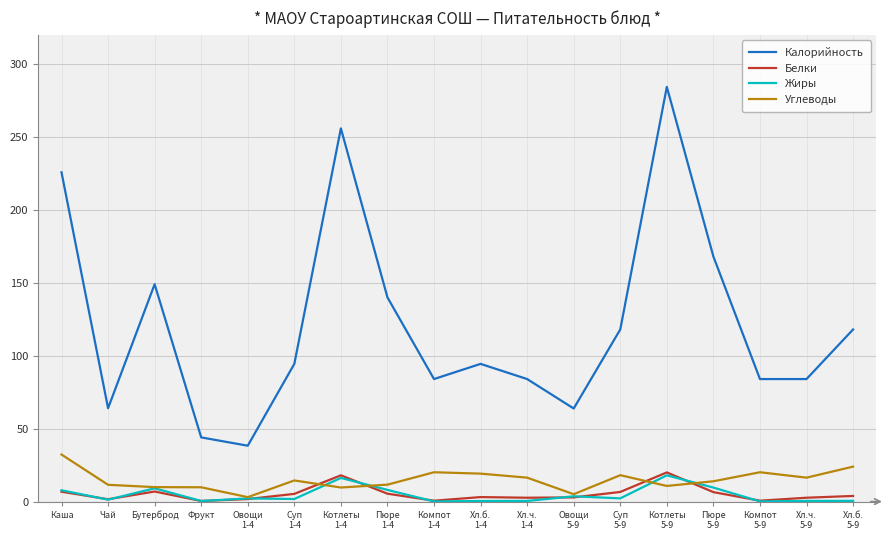

True or false: Углеводы and Калорийность cross at least once.

False